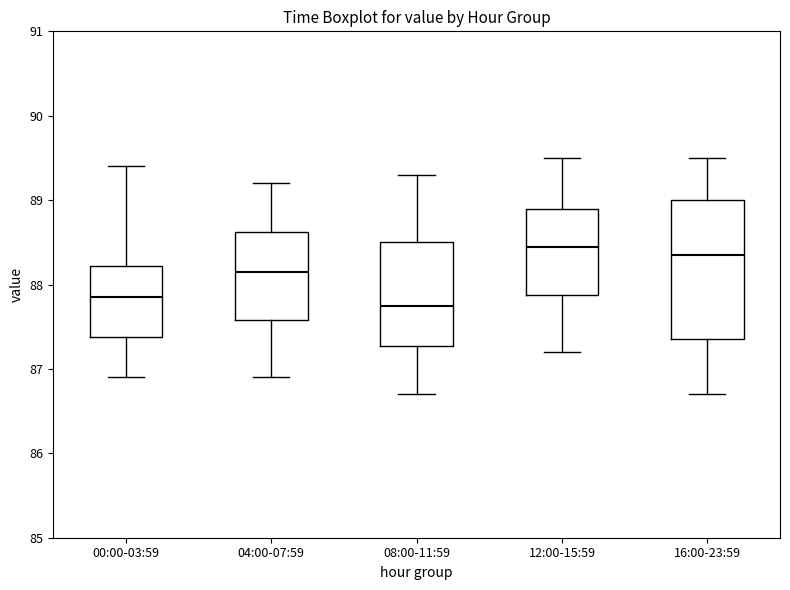

Where does the lower whisker of the box for 00:00-03:59 end on the y-axis? The values are not printed on the chart, so give them approximately, as read against the axis.

86.9